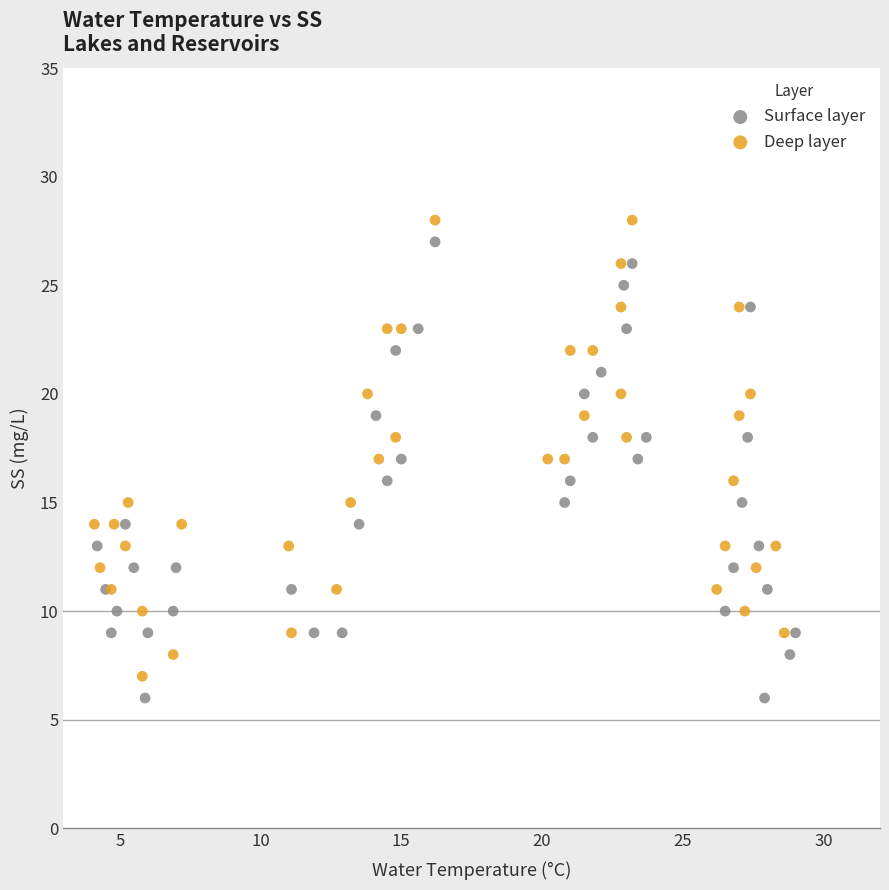

What are all the series names shown in the legend?

Surface layer, Deep layer